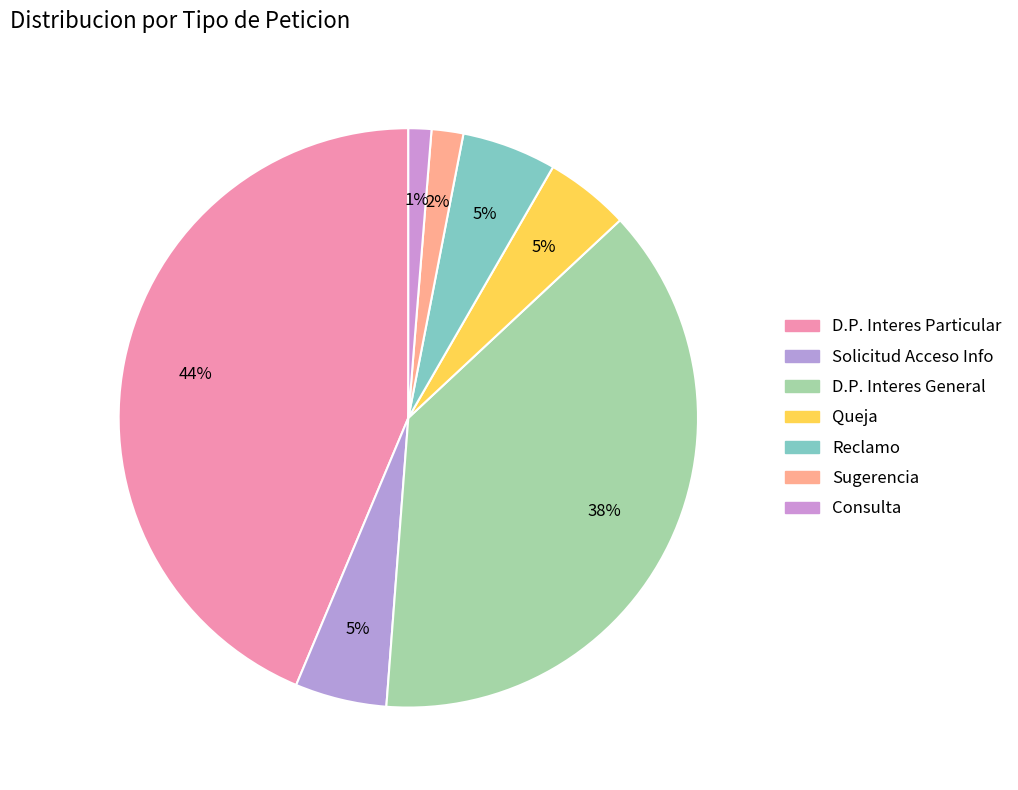

How many slices are in this pie chart?

7